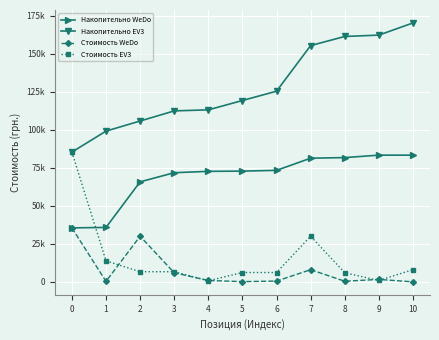

What is the value of the Стоимость WeDo point at the 9th from the left?

400